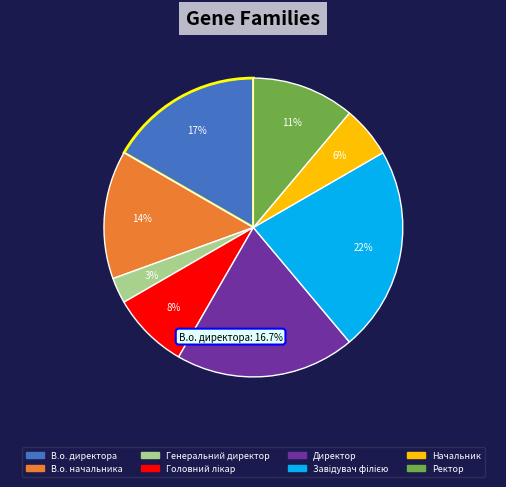

Do В.о. начальника and В.о. директора together represent more than half of the pie?

No